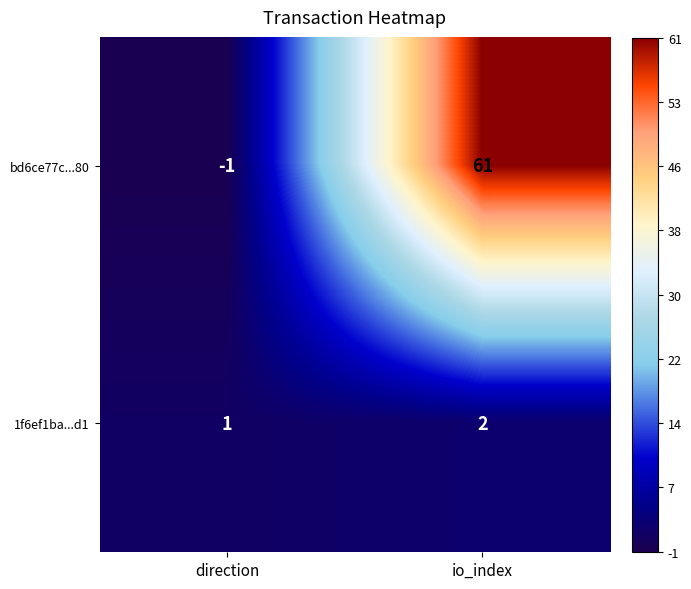

True or false: 1f6ef1ba...d1 has a value of 2 at io_index.

True